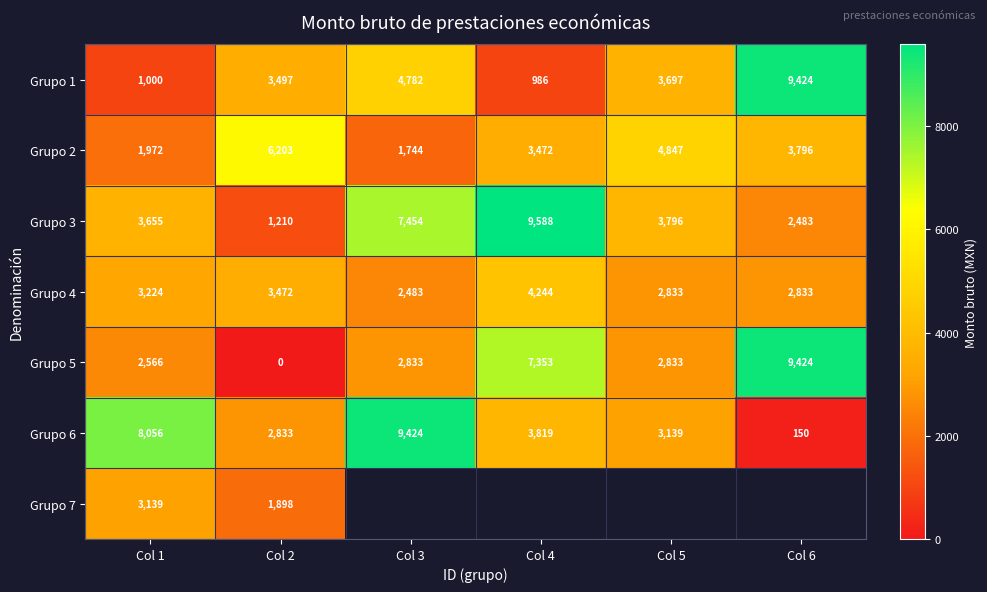

At which category is the sum across all series the highest?

Col 1